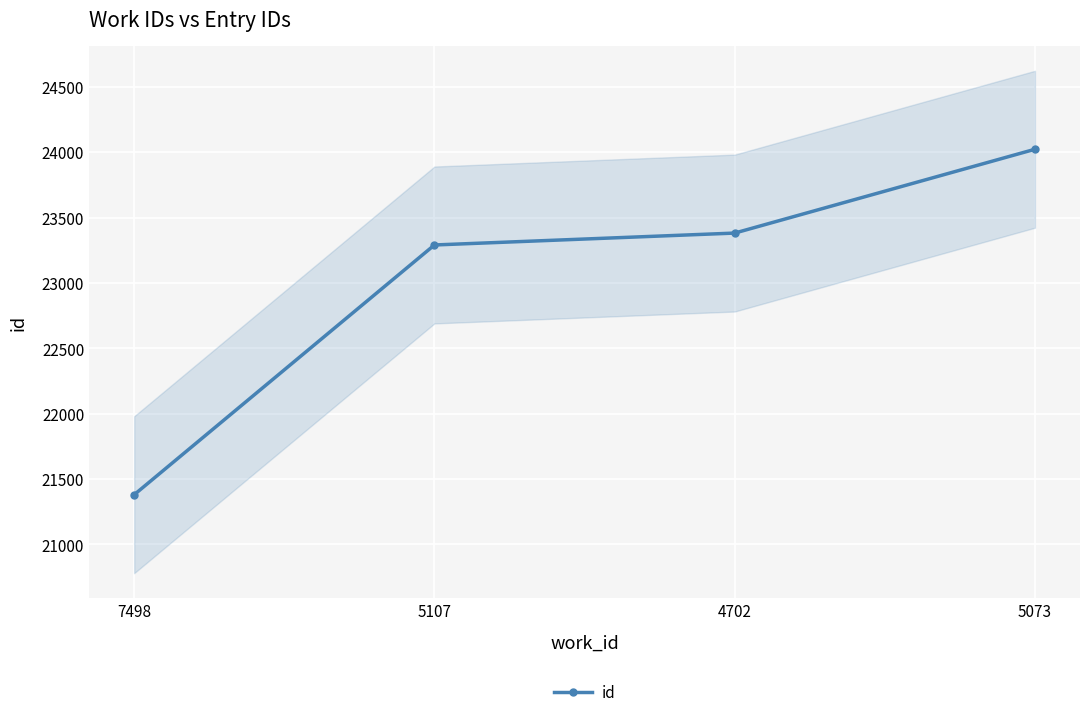

How many distinct data groups are displayed?

1